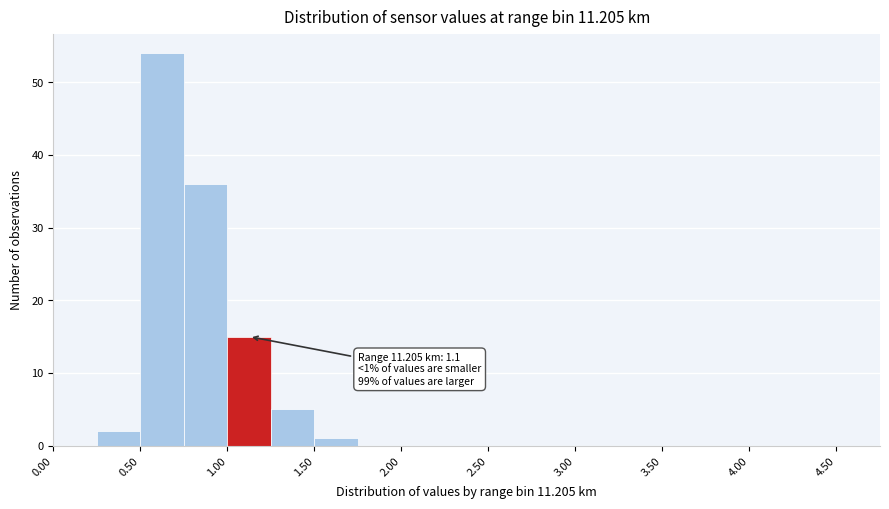

Which range on the x-axis has the tallest bar?

0.50 to 0.75